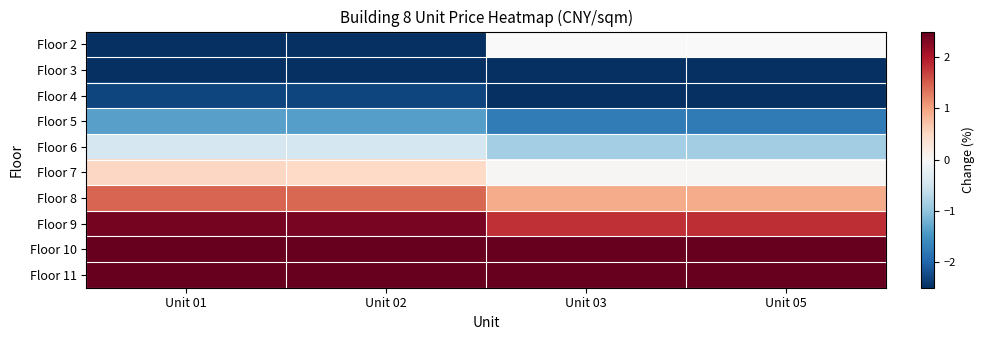

What is the sum of all Floor 8 values?

4.8